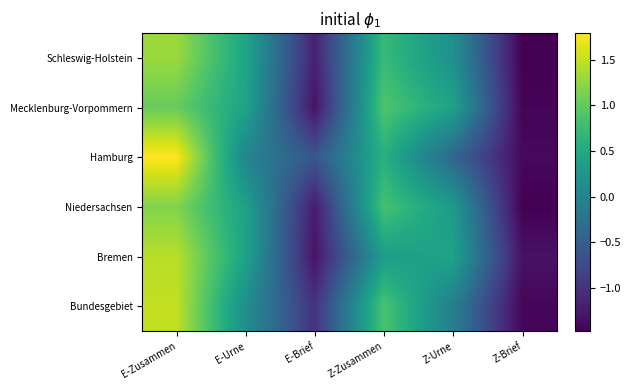

Reading left to right, list all the values displayed in this chart.

Schleswig-Holstein: E-Zusammen=1.3	E-Urne=0.5	E-Brief=-1.2	Z-Zusammen=0.7	Z-Urne=0.2	Z-Brief=-1.5
Mecklenburg-Vorpommern: E-Zusammen=1.0	E-Urne=0.4	E-Brief=-1.3	Z-Zusammen=0.9	Z-Urne=0.4	Z-Brief=-1.4
Hamburg: E-Zusammen=1.8	E-Urne=0.0	E-Brief=-0.6	Z-Zusammen=0.6	Z-Urne=-0.4	Z-Brief=-1.4
Niedersachsen: E-Zusammen=1.2	E-Urne=0.4	E-Brief=-1.2	Z-Zusammen=0.8	Z-Urne=0.3	Z-Brief=-1.5
Bremen: E-Zusammen=1.5	E-Urne=0.4	E-Brief=-1.3	Z-Zusammen=0.3	Z-Urne=0.4	Z-Brief=-1.3
Bundesgebiet: E-Zusammen=1.5	E-Urne=0.1	E-Brief=-1.0	Z-Zusammen=0.9	Z-Urne=-0.1	Z-Brief=-1.4